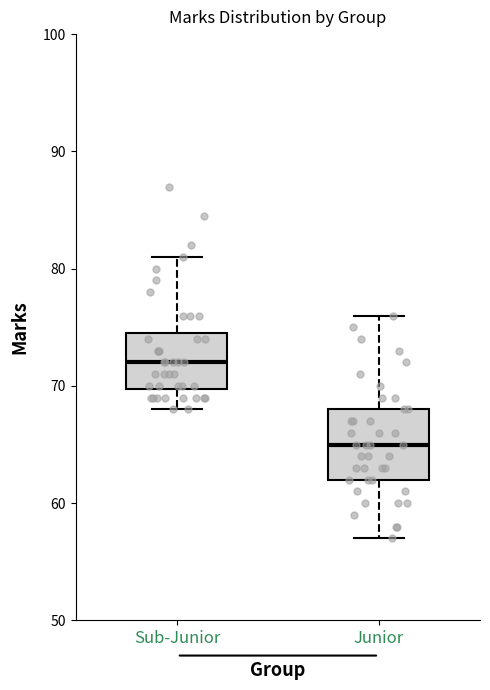

Reading left to right, transcribe this box plot: for each box, give where its median line is, the range the box spans, and where its two whiskers end, as read against the y-axis. The values are not printed on the chart, so give them approximately, as read against the axis.

Sub-Junior: median 72, box 70 to 75, whiskers 68 to 81
Junior: median 65, box 62 to 68, whiskers 57 to 76